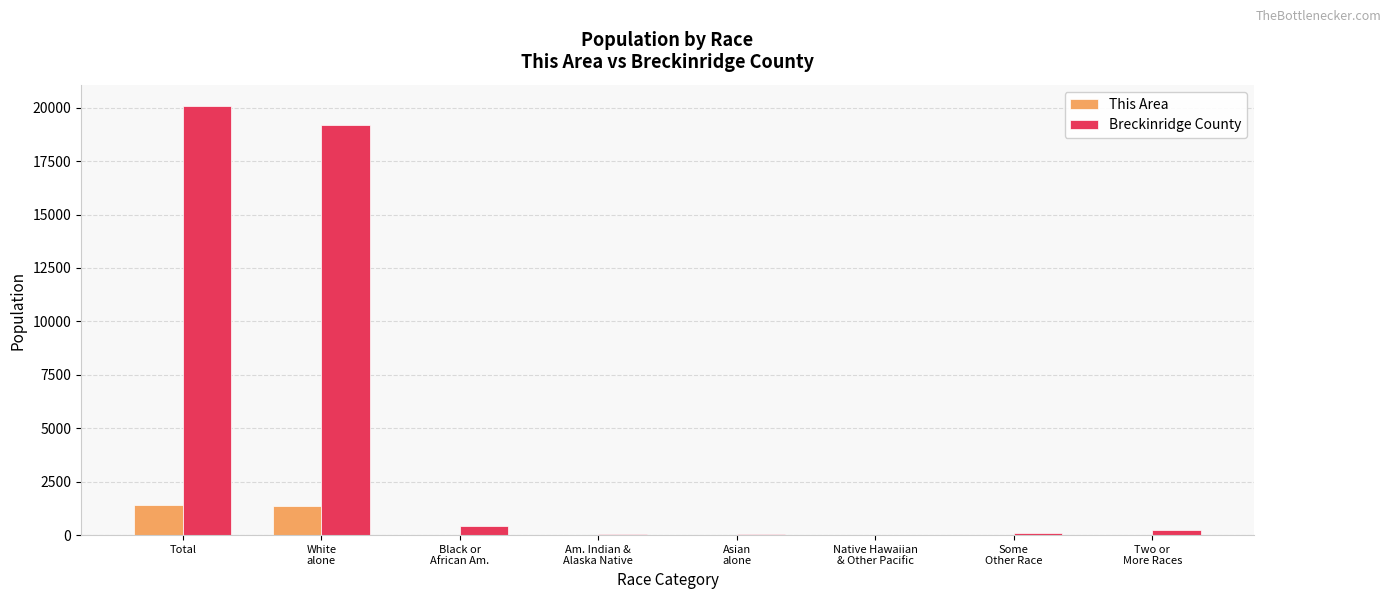

True or false: This Area has a value of 682 at Total.

False